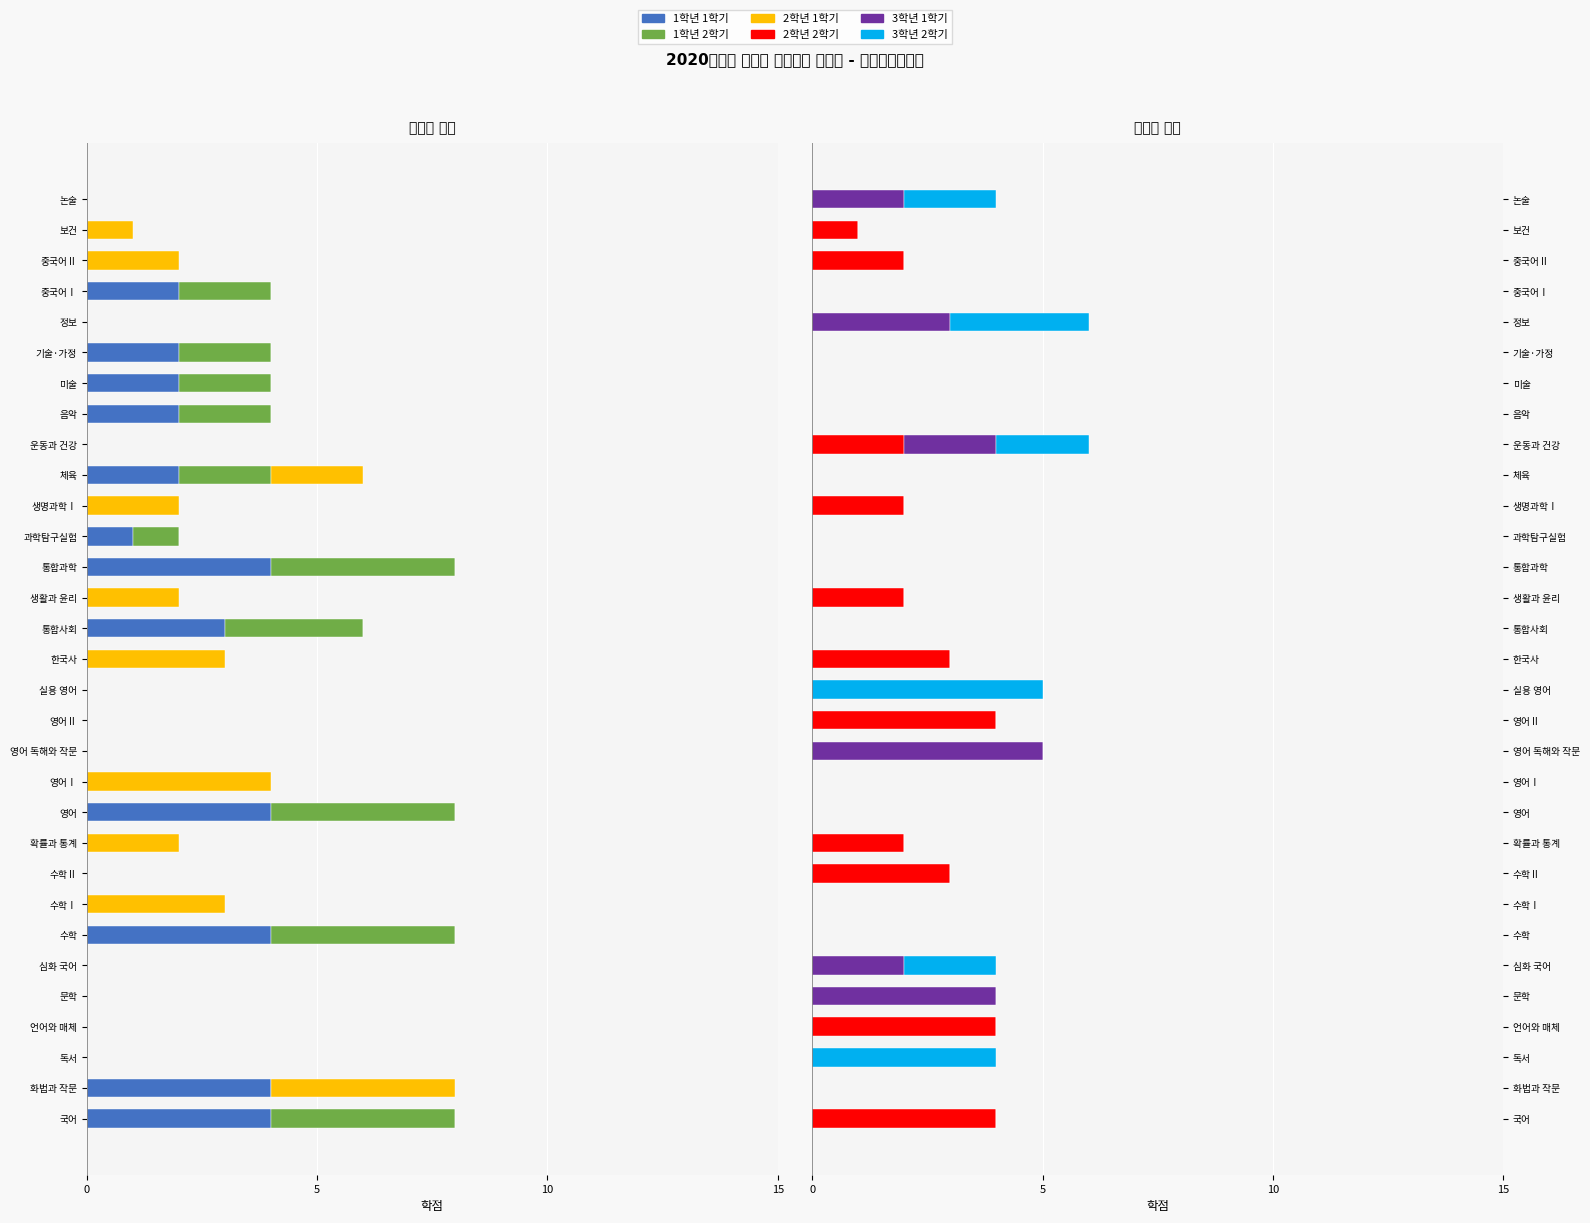

How many bars are there in each group?

6